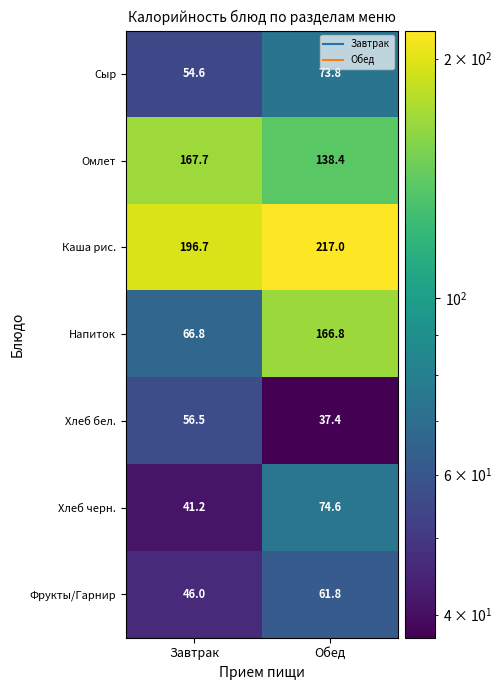

Reading left to right, extract all data points from this chart.

Сыр: Завтрак=54.6	Обед=73.8
Омлет: Завтрак=167.7	Обед=138.4
Каша рис.: Завтрак=196.7	Обед=217.0
Напиток: Завтрак=66.8	Обед=166.8
Хлеб бел.: Завтрак=56.5	Обед=37.4
Хлеб черн.: Завтрак=41.2	Обед=74.6
Фрукты/Гарнир: Завтрак=46.0	Обед=61.8